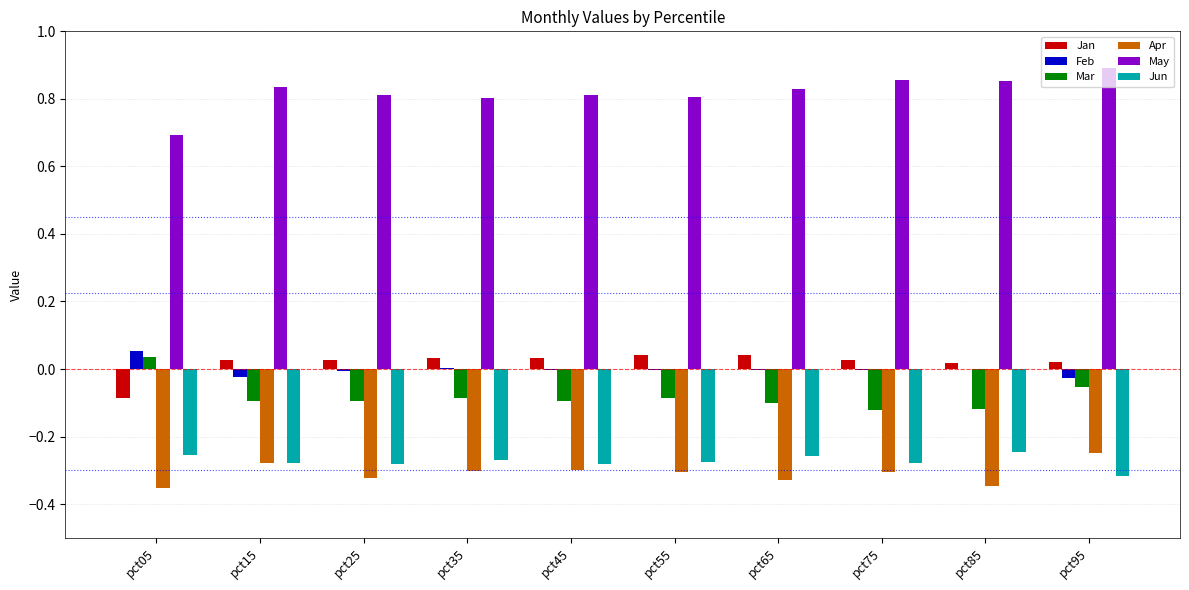

Is it true that Jun equals -0.3 at pct95?

True